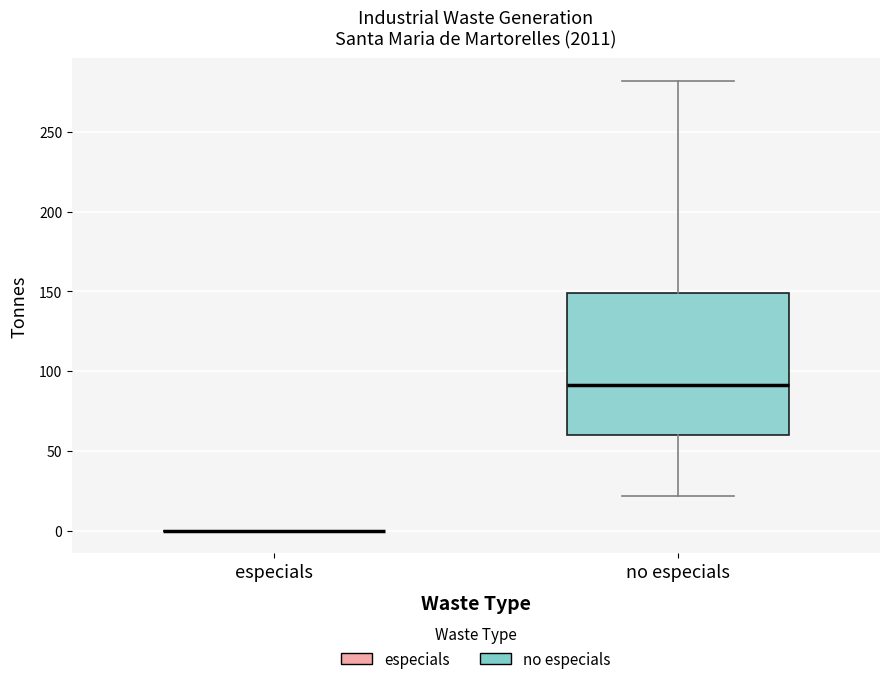

Where does the median line of the box for no especials sit on the y-axis? The values are not printed on the chart, so give them approximately, as read against the axis.

90